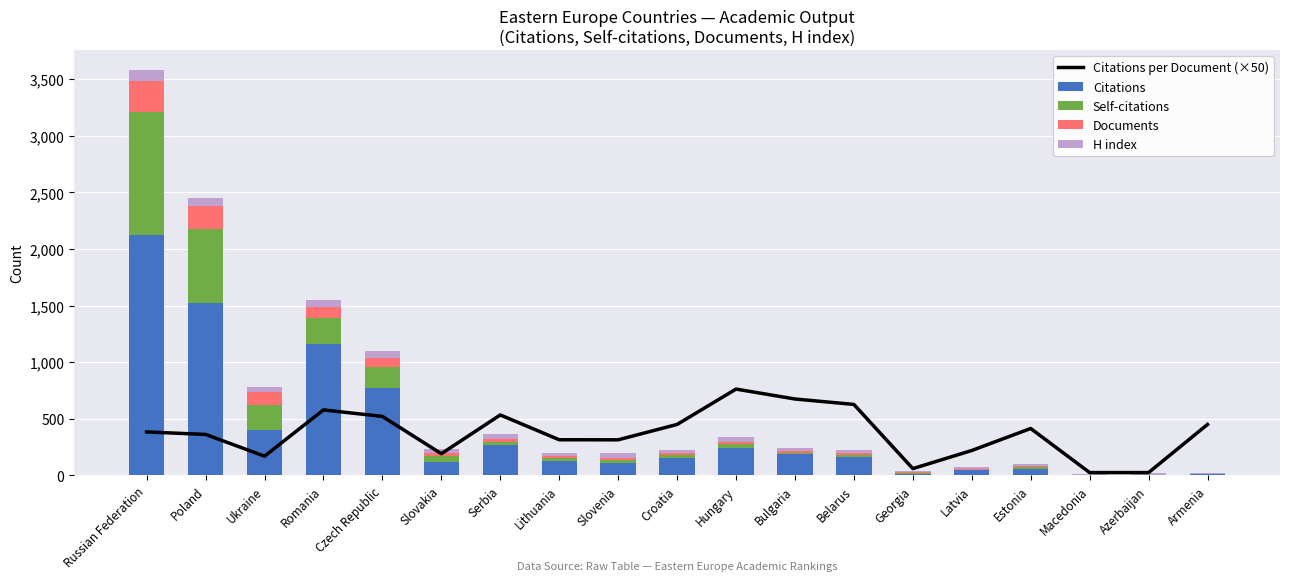

What is the average value of the Citations per Document (×50) series?

372.6